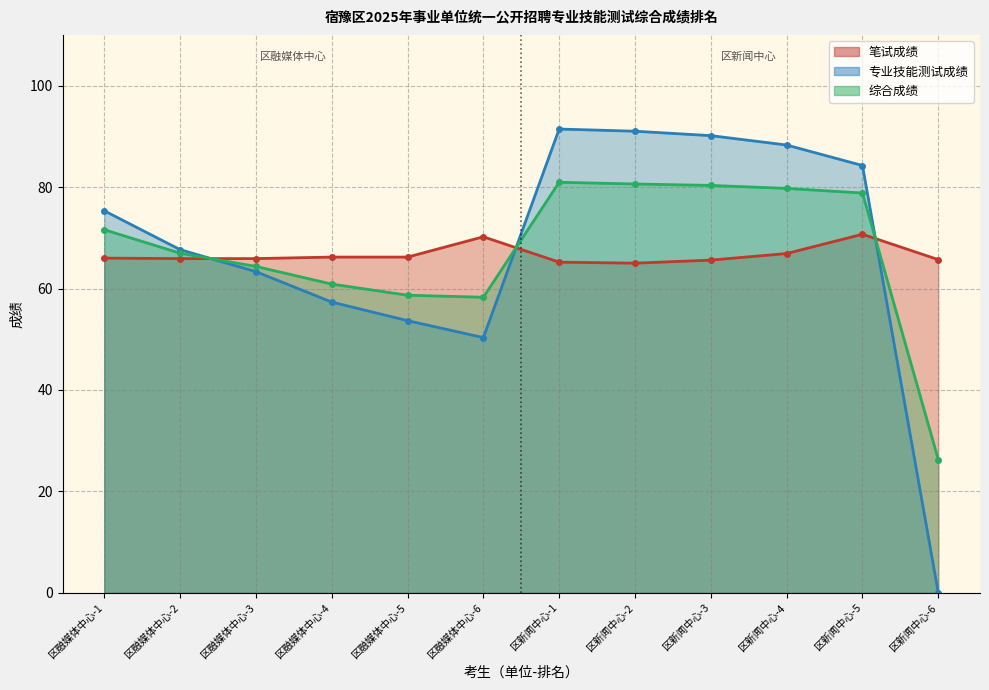

What are all the series names shown in the legend?

笔试成绩, 专业技能测试成绩, 综合成绩